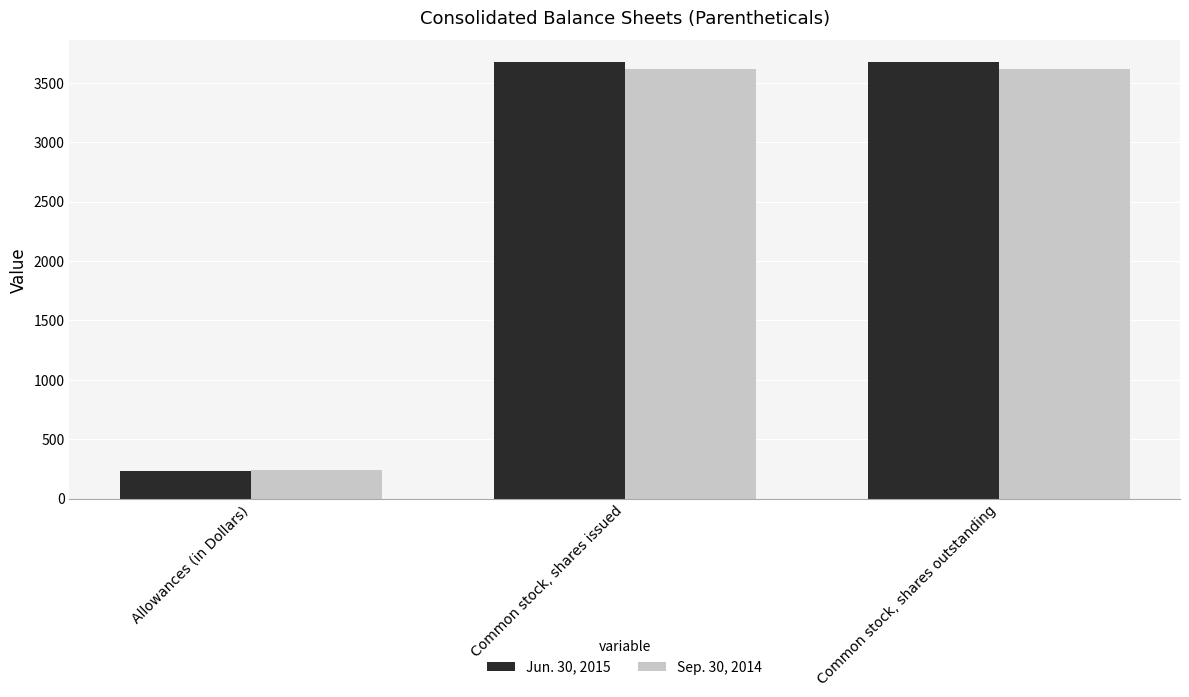

What is the difference between the highest and lowest values at Allowances (in Dollars)?

7